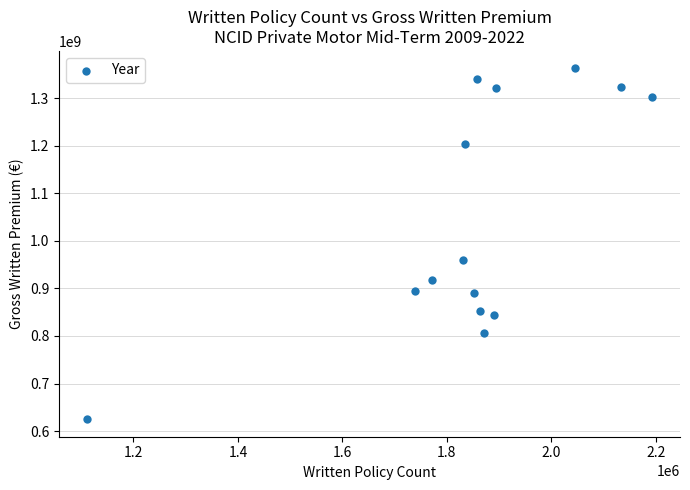

What Y value in the scatter plot is closest to 993657686?

960200656.1